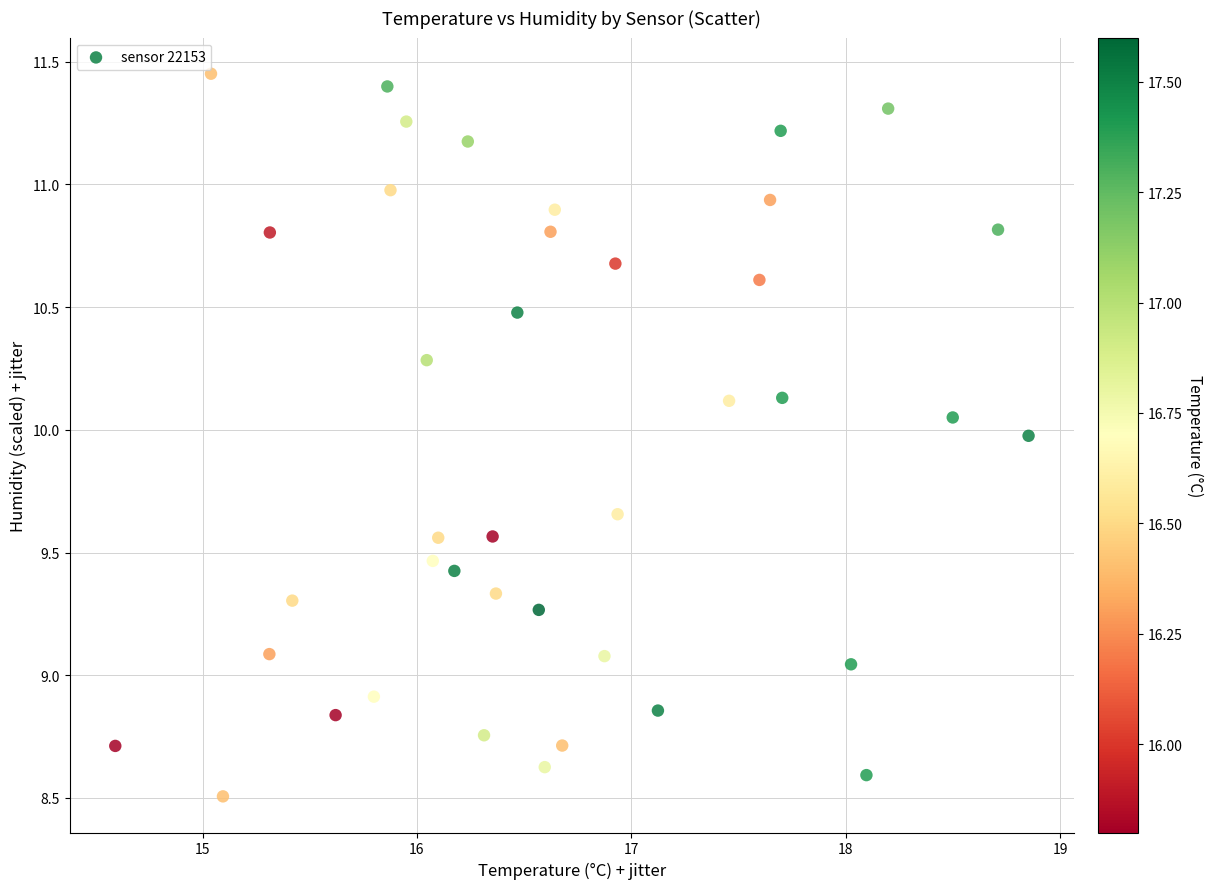

What is the range of Y values (max minus min)?

2.9